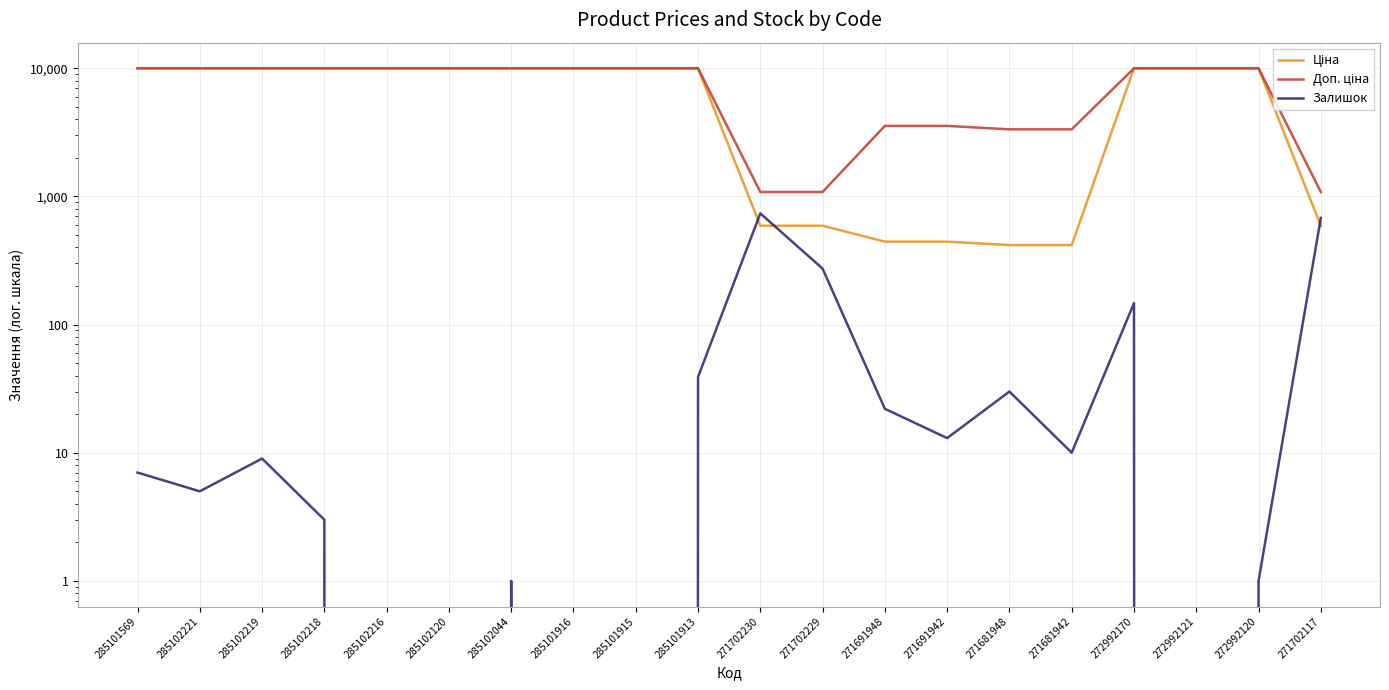

At how many categories does at least one series exceed 3792?

13